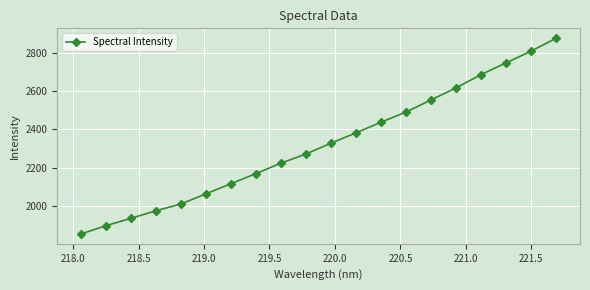

What is the value of the 3rd point from the left?

1935.2